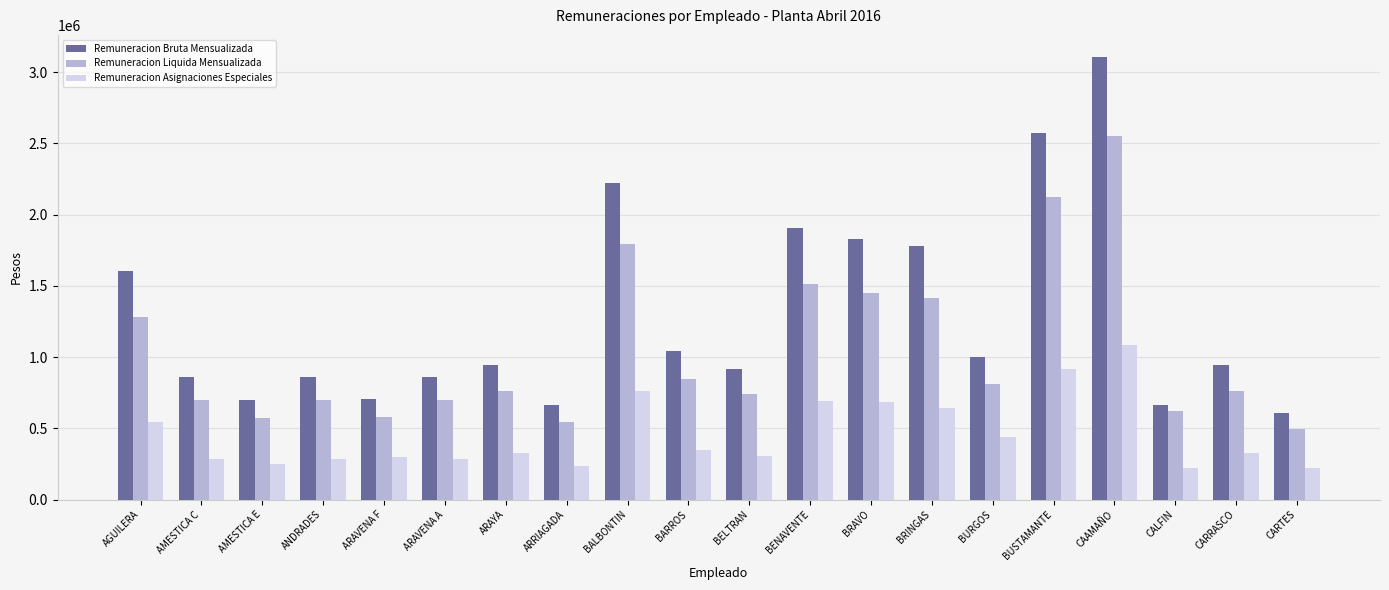

What is the sum of the Remuneracion Bruta Mensualizada values at AMESTICA E and ANDRADES?

1561643